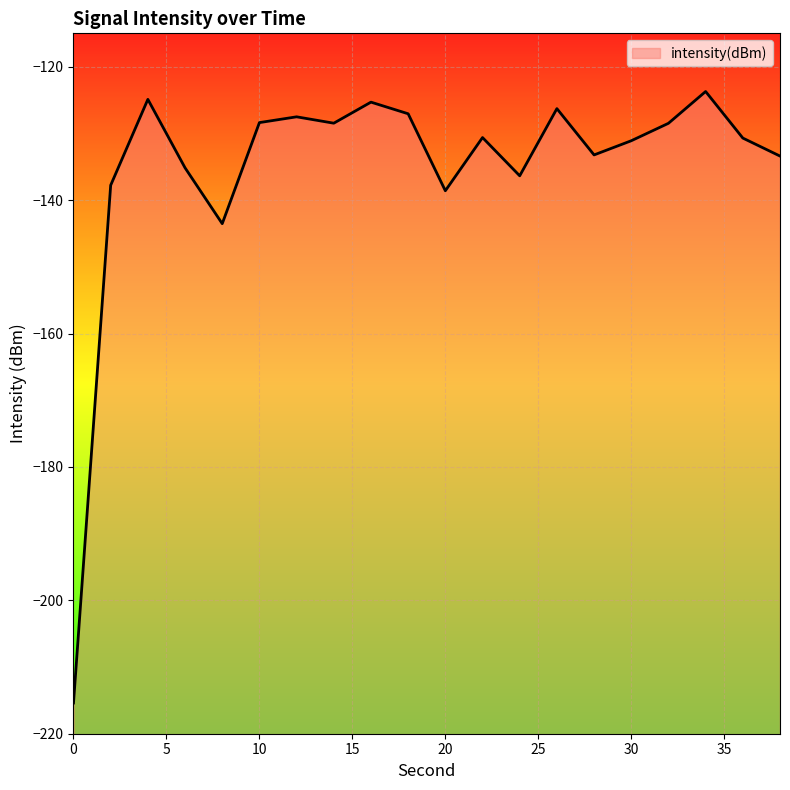

At which label is the value closest to -169?

8